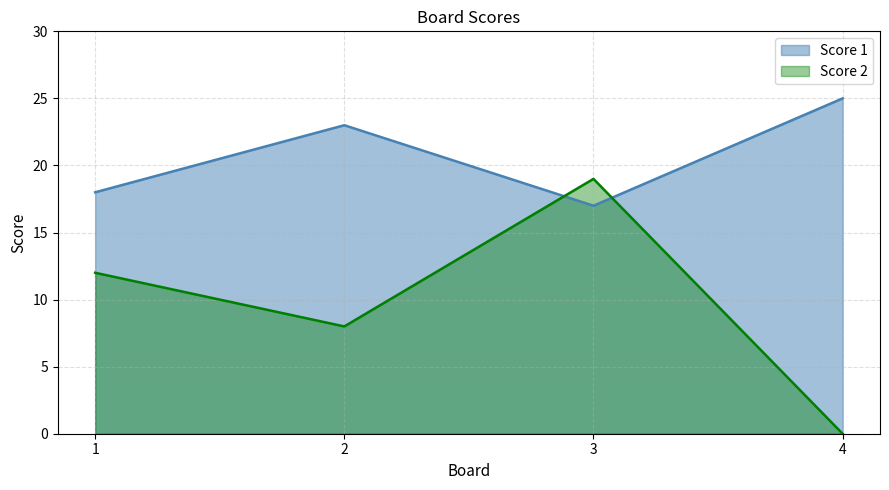

List the labels in order of Score 2 value, largest first.

3, 1, 2, 4